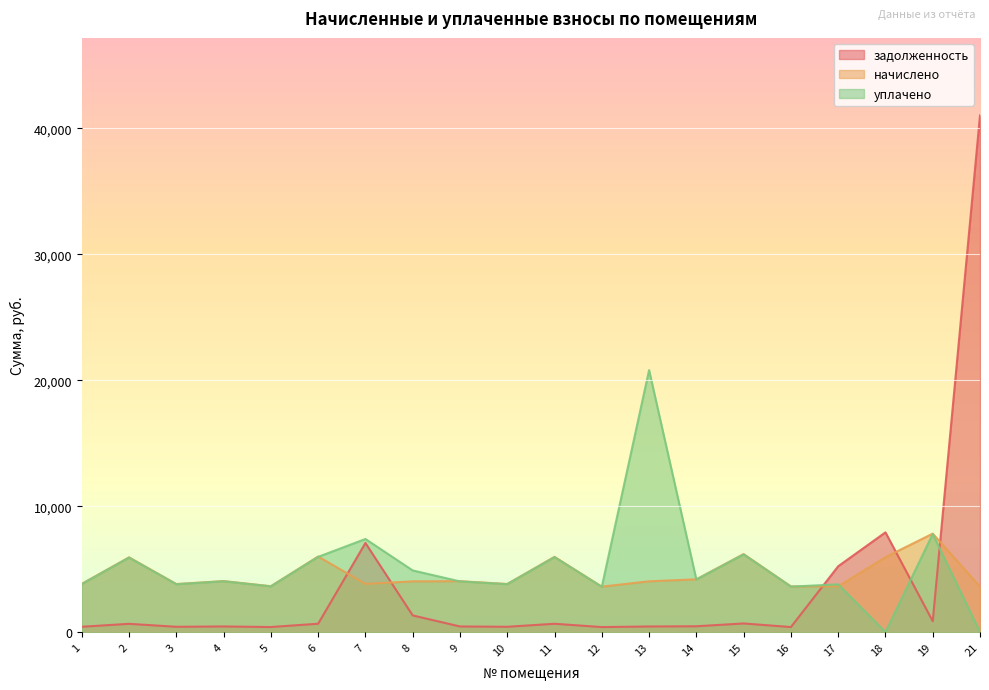

The value of начислено at 12 is 1489.7. True or false?

False